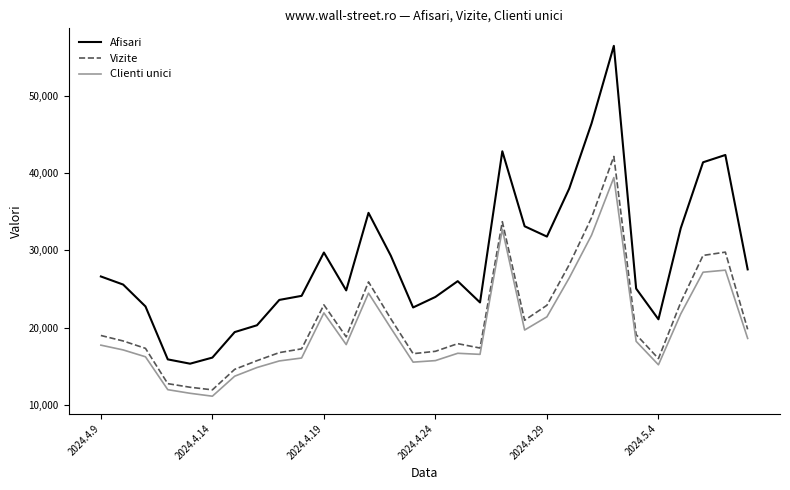

What is the minimum value shown in the chart?

11115